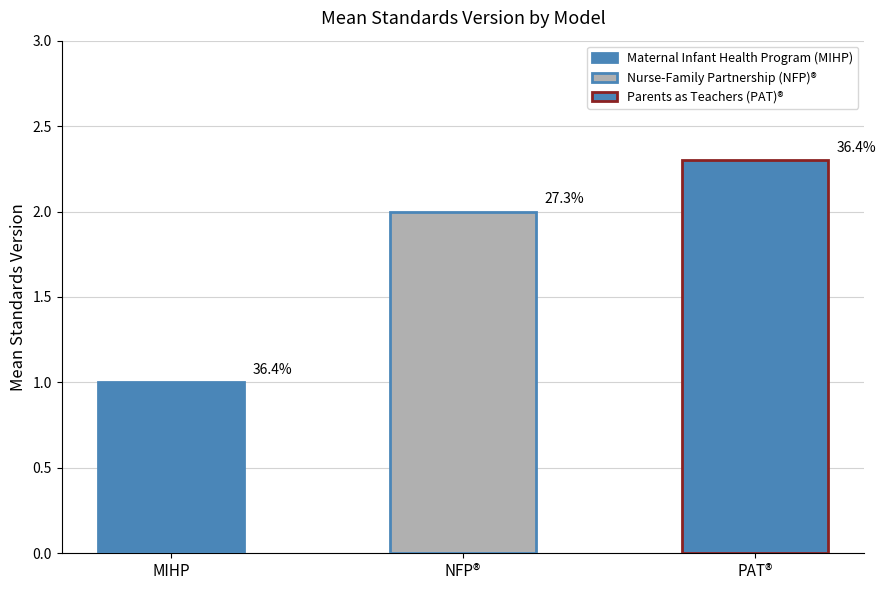

What is the ratio of the value at Parents as Teachers (PAT)® to the value at Maternal Infant Health Program (MIHP)?

2.3